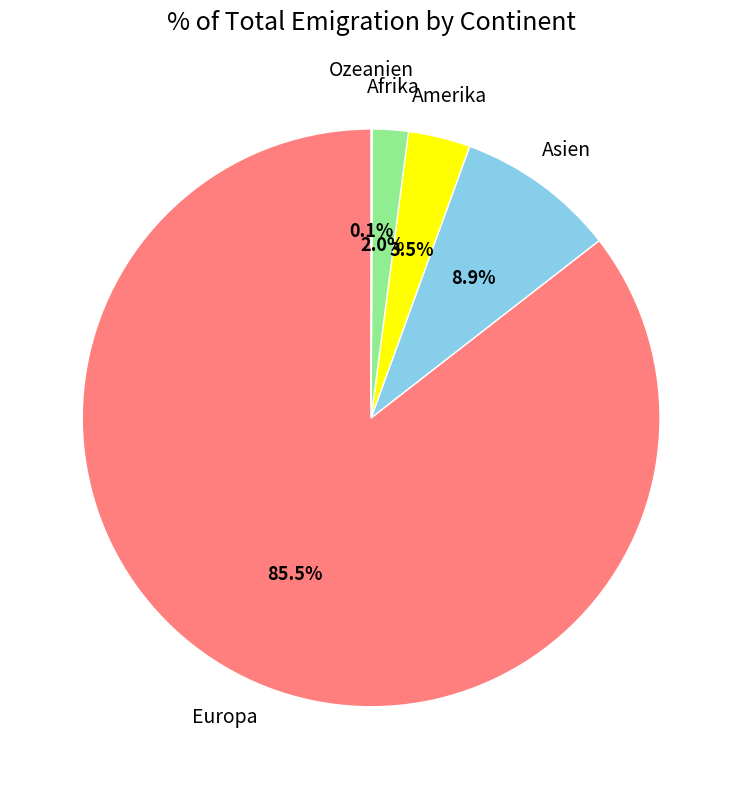

Is there a majority slice in this chart?

Yes